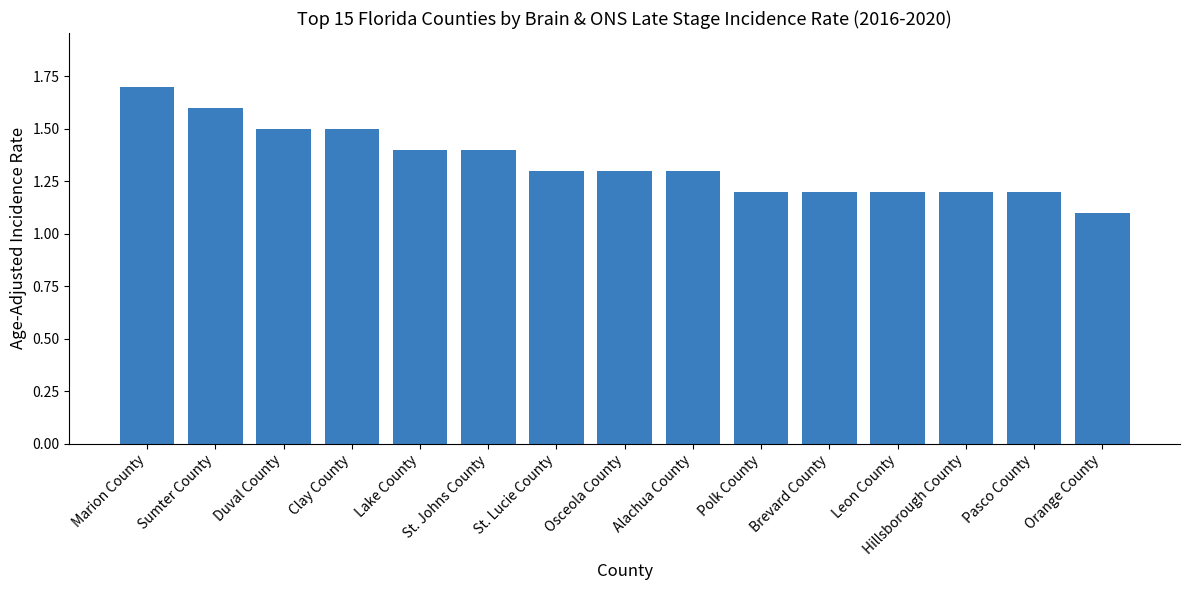

What is the smallest value displayed?

1.1